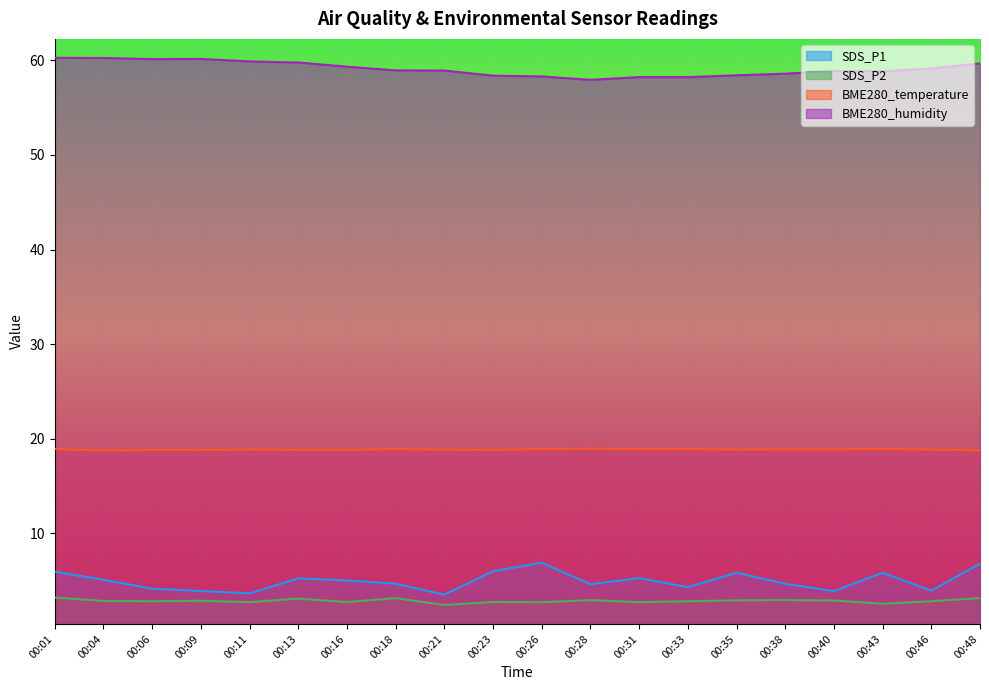

At which category is the sum across all series the highest?

00:48